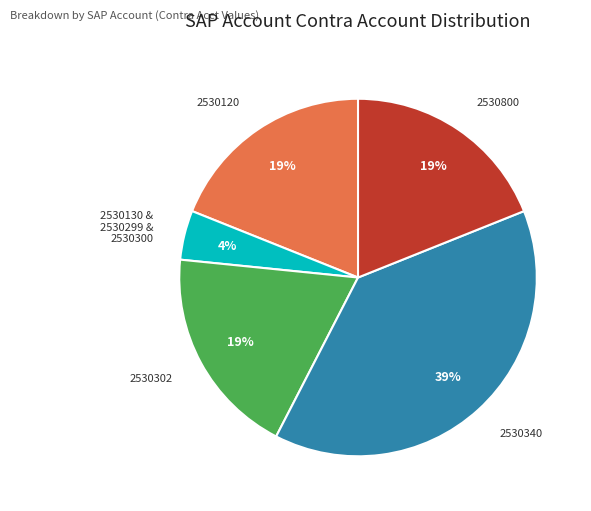

How many slices are in this pie chart?

5